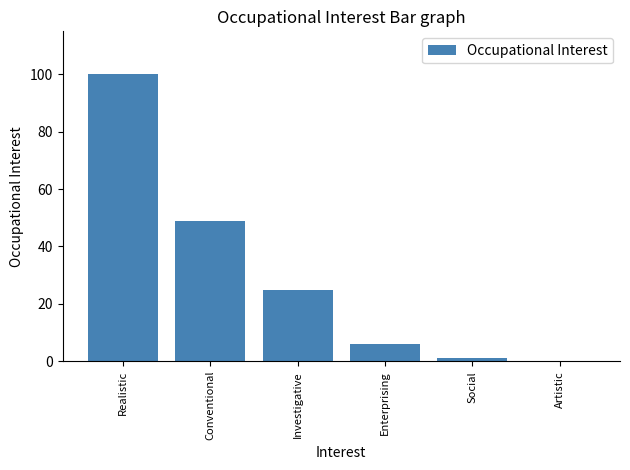

At which label does the data first exceed 25?

Realistic